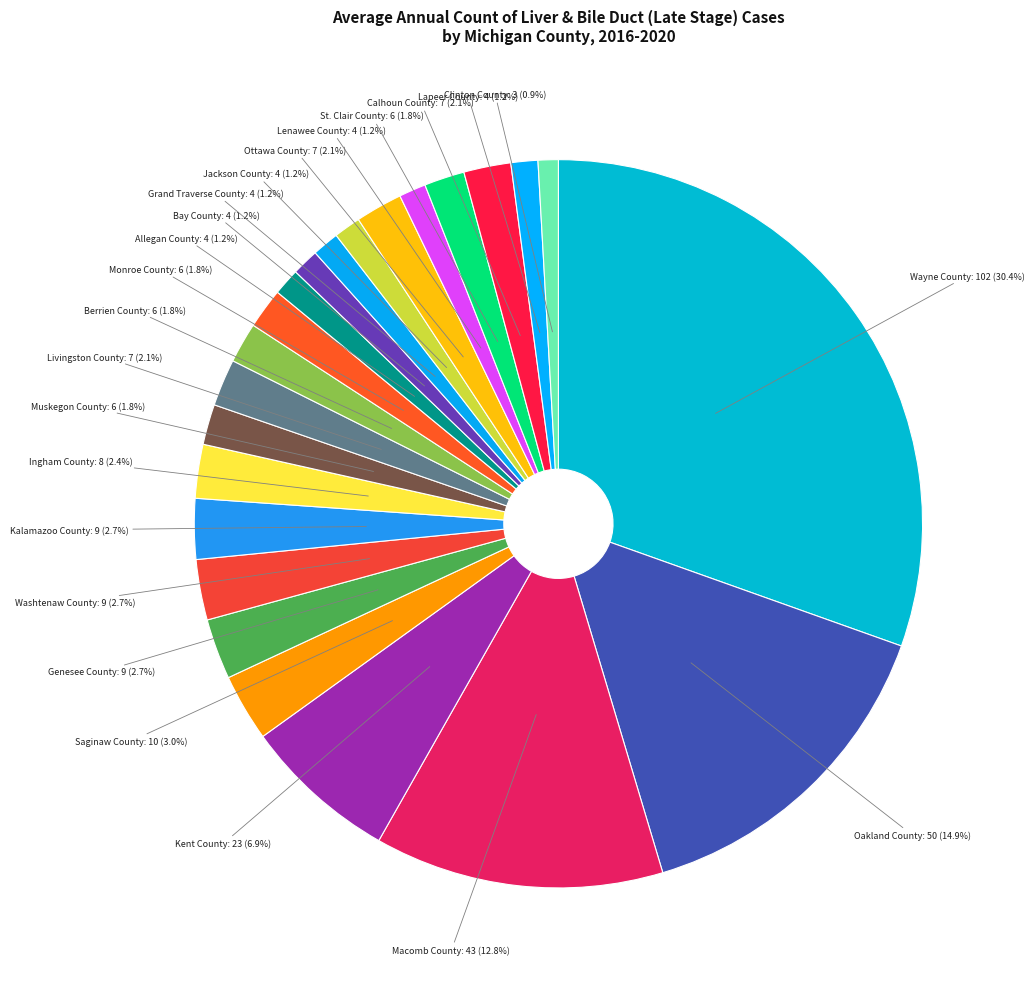

What is the ratio of the value at Allegan County to the value at Jackson County?

1.0